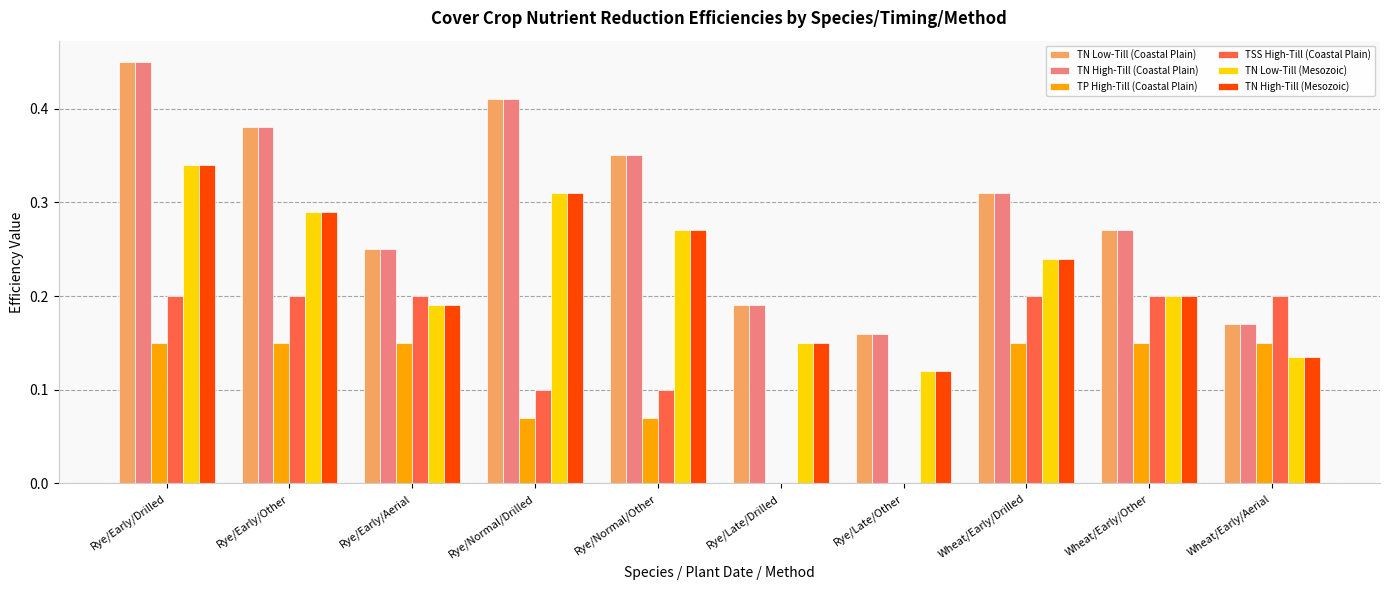

What is the sum of all TN Low-Till (Coastal Plain) values?

2.9